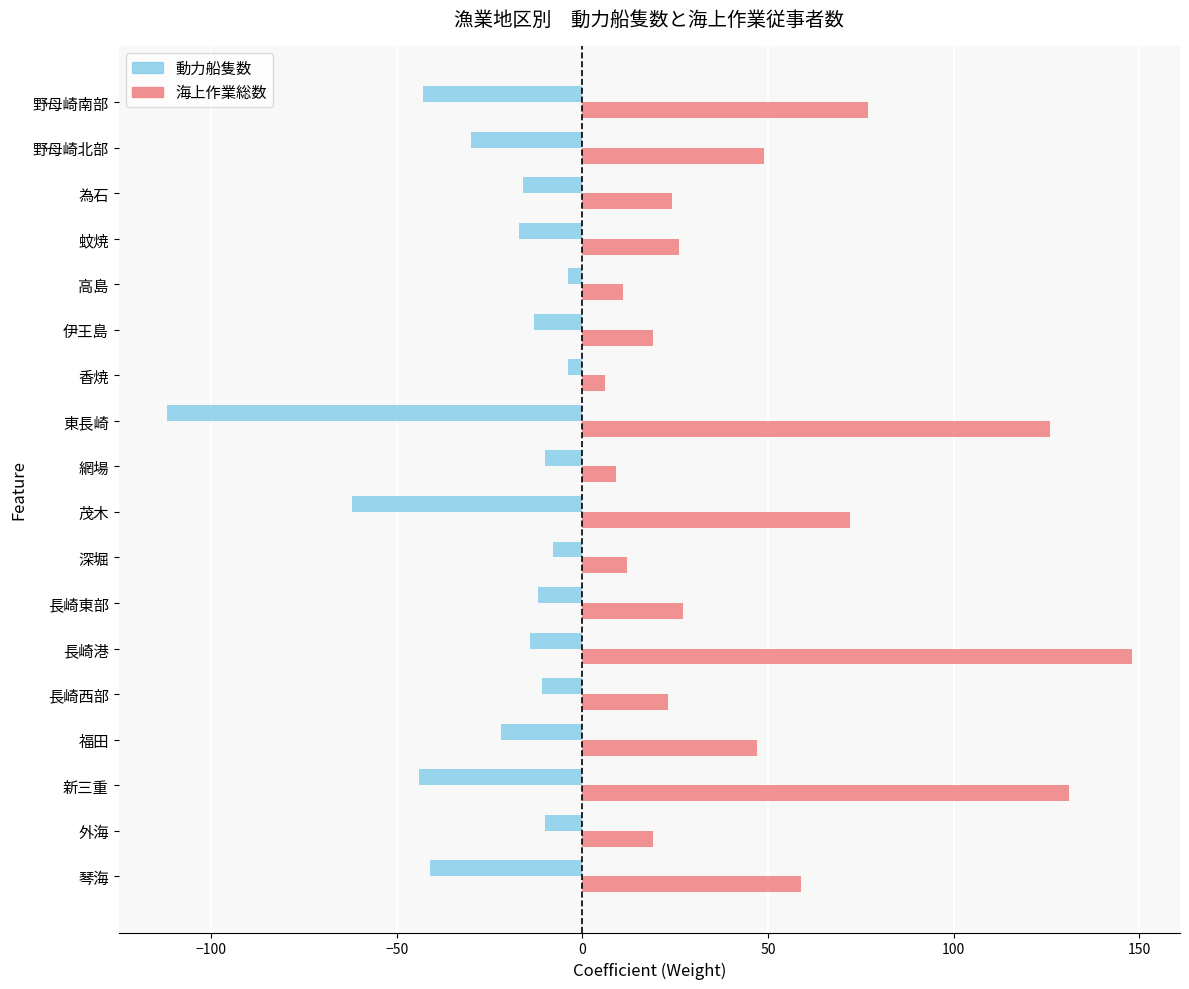

The value of 動力船隻数 at 新三重 is -44. True or false?

True